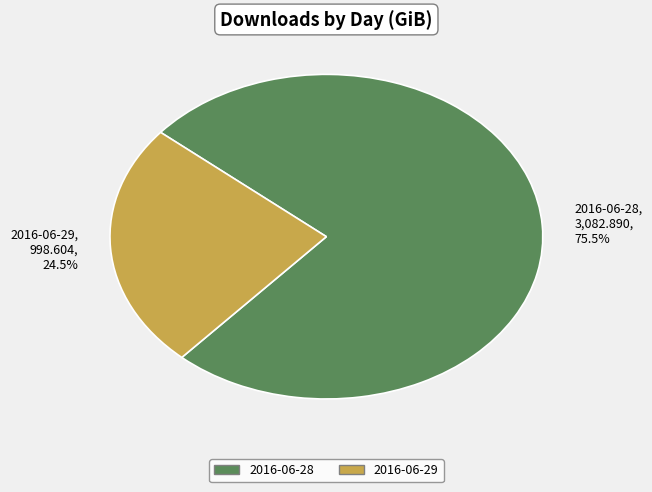

To the nearest percent, what is the combined percentage of 2016-06-29 and 2016-06-28?

100%